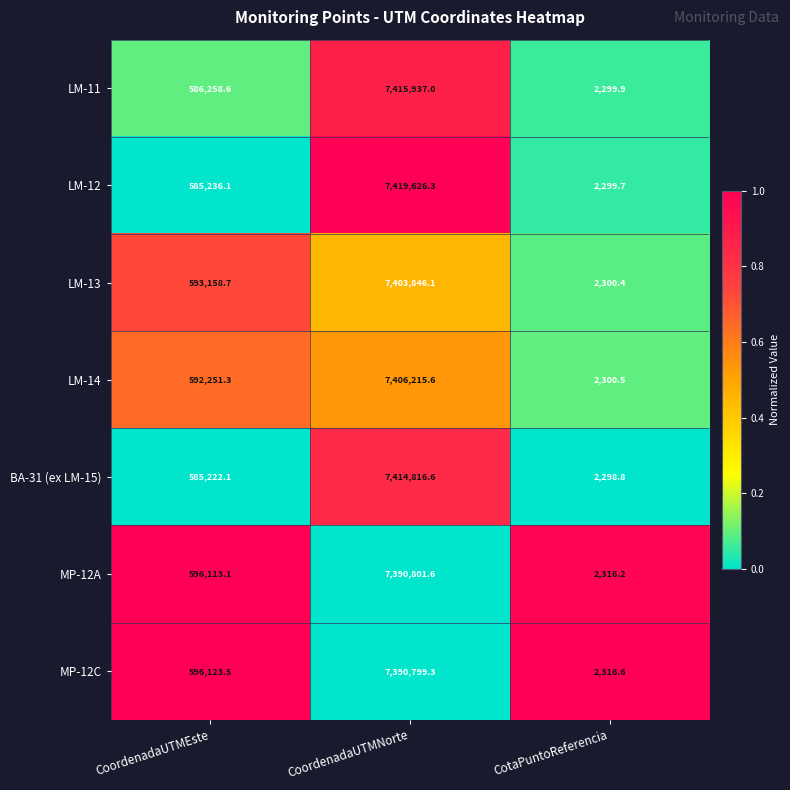

Where is LM-12 nearest to the value 3710963?

CoordenadaUTMEste